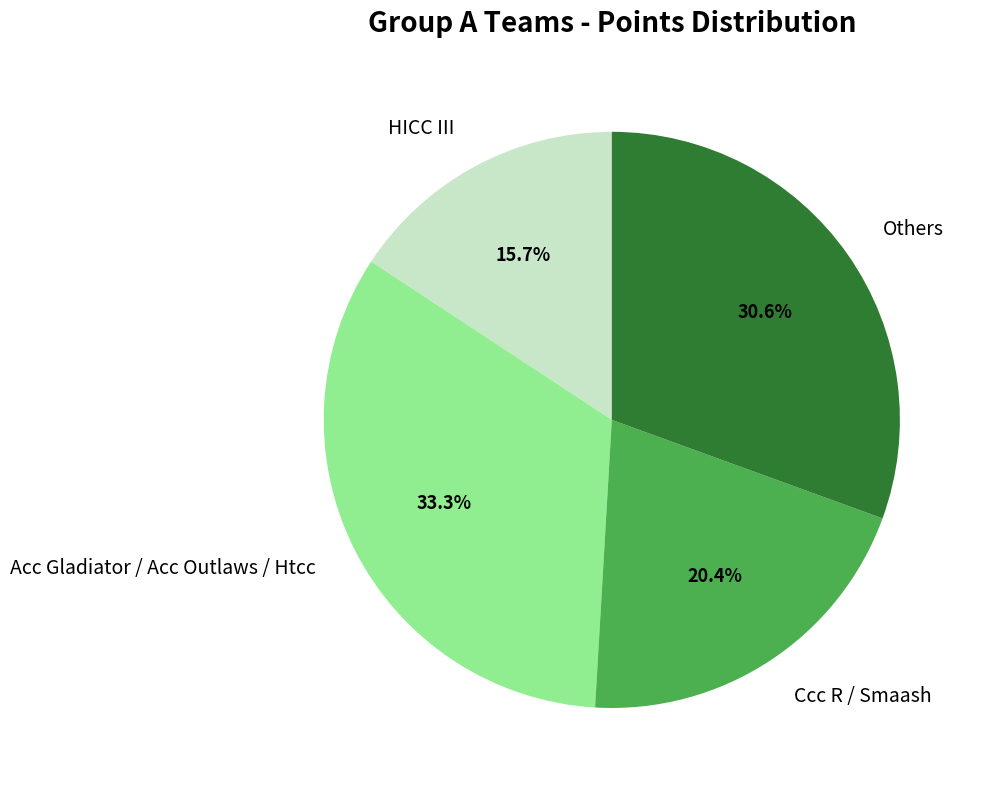

Is Acc Gladiator / Acc Outlaws / Htcc the majority of the pie?

No